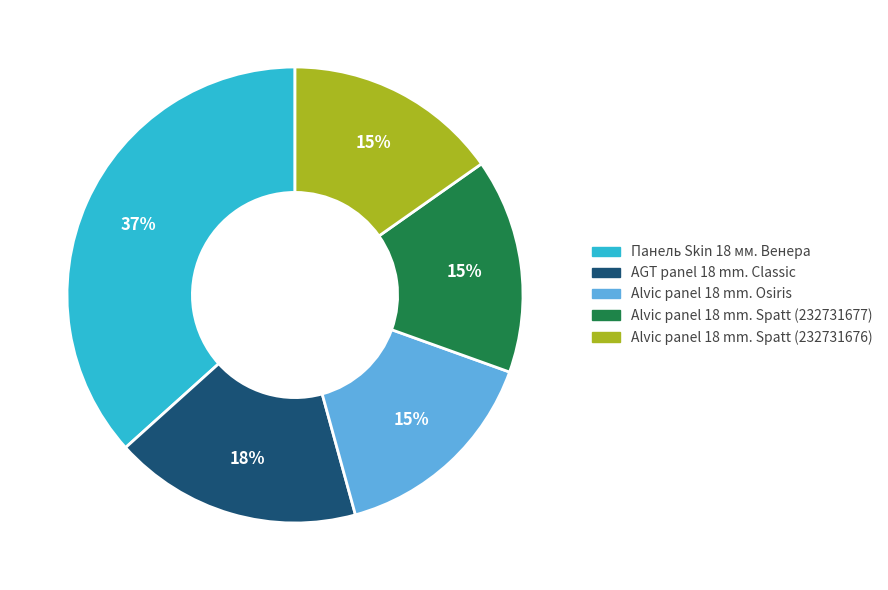

What is the largest slice in the pie chart?

Панель Skin 18 мм. Венера